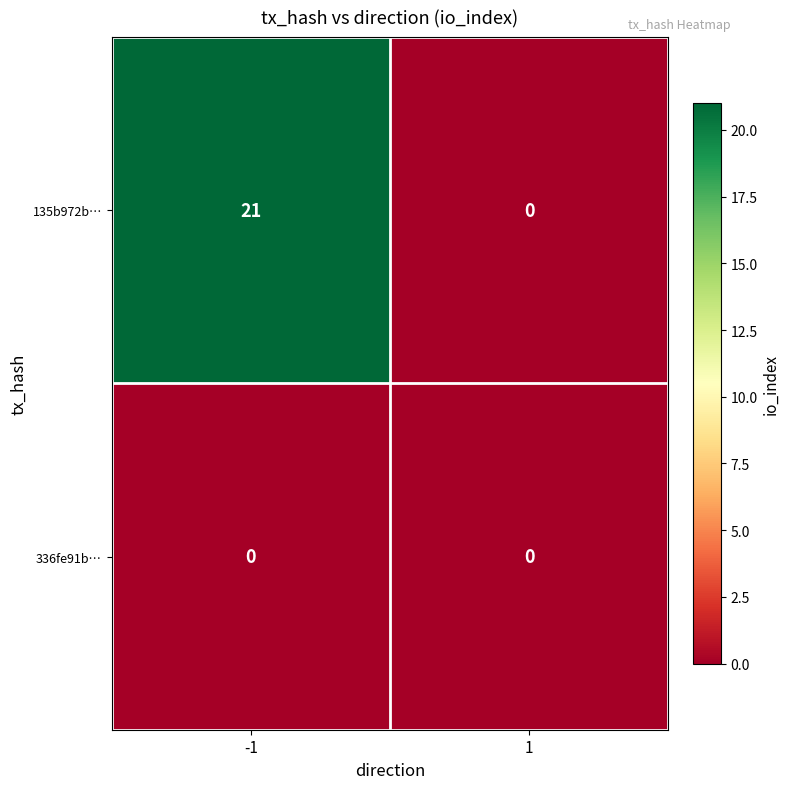

Which series changed the most between -1 and 1?

135b972b…